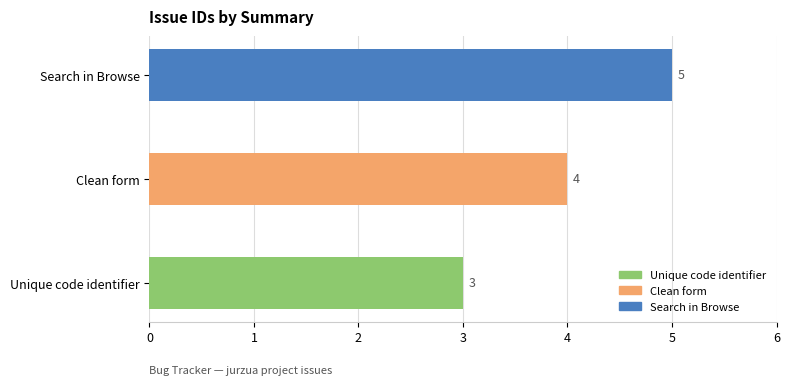

At which label is the value closest to 4?

Clean form